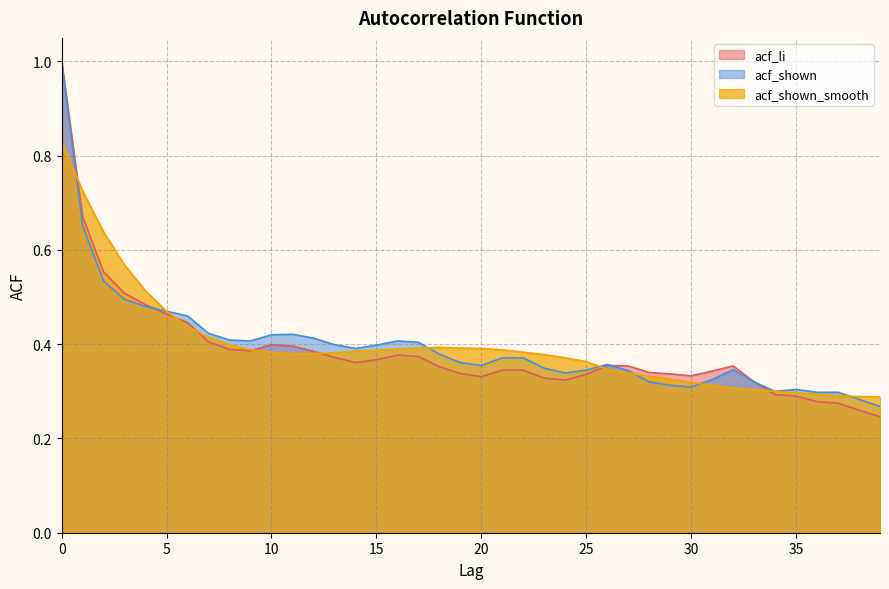

After their last crossing, which series has the higher values: acf_shown_smooth or acf_shown?

acf_shown_smooth